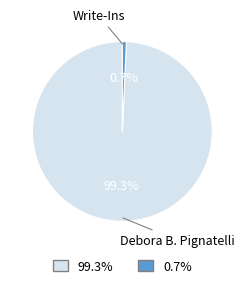

Is there any slice that represents more than half of the pie?

Yes